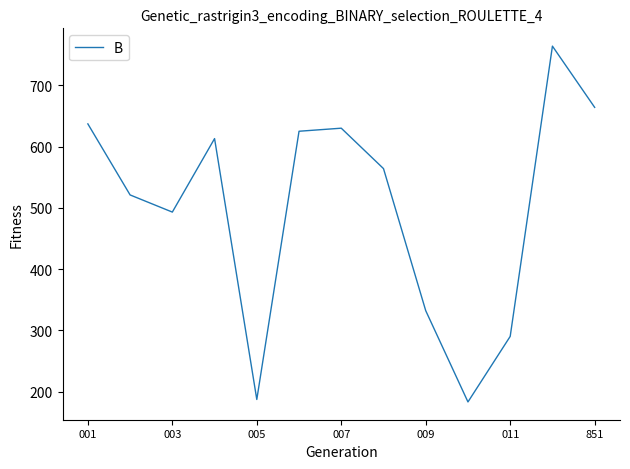

How many values are below 564?

6